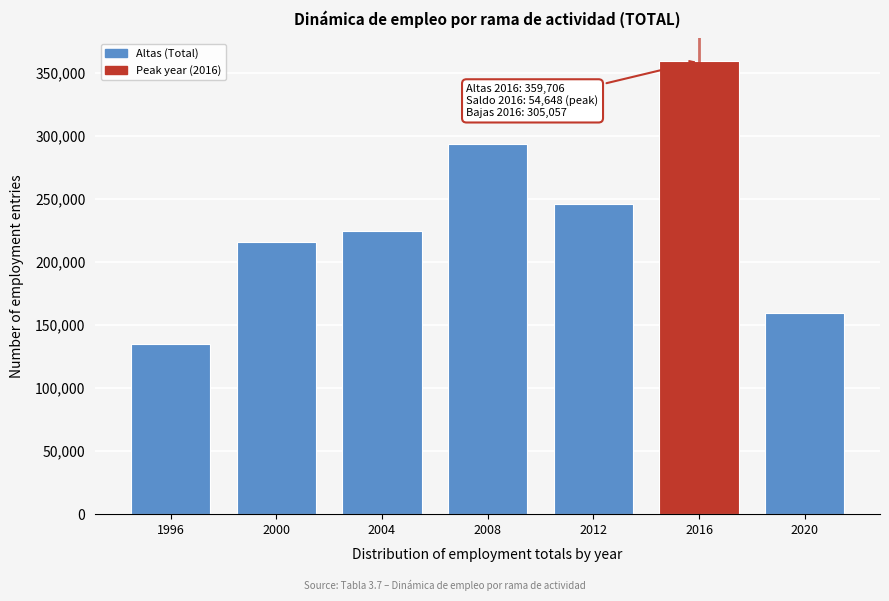

Reading right to left, extract all data points from this chart.

2020=159420.8	2016=359706.2	2012=245845.6	2008=294181.5	2004=224590.5	2000=216181.0	1996=135070.9